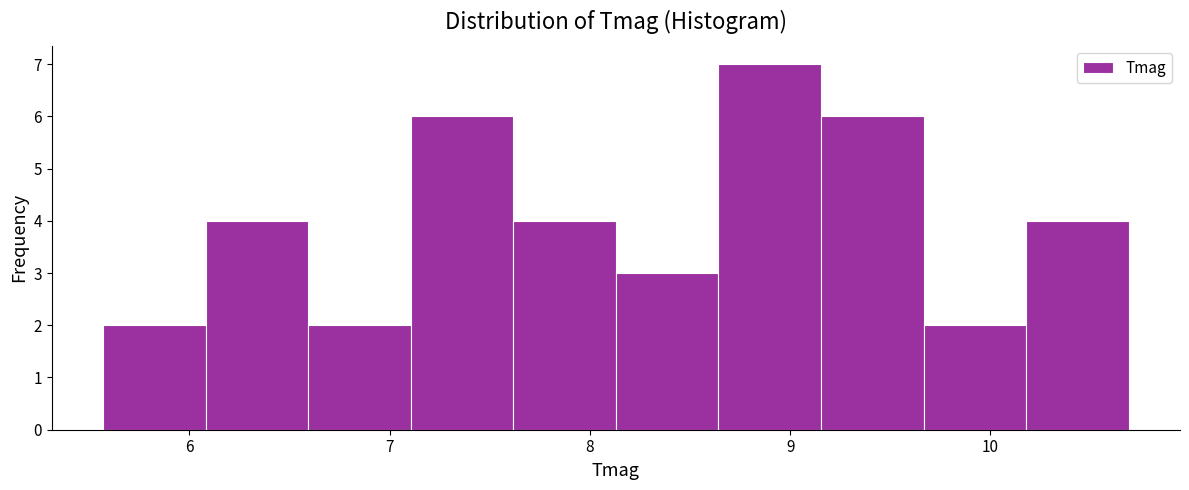

Reading left to right, transcribe this chart: for each bar, give the range it covers on the x-axis and its height. Neither the bar edges nor the heights are printed on the chart, so give them approximately, as read against the axes.

5.6 to 6.1: 2
6.1 to 6.6: 4
6.6 to 7.1: 2
7.1 to 7.6: 6
7.6 to 8.1: 4
8.1 to 8.6: 3
8.6 to 9.2: 7
9.2 to 9.7: 6
9.7 to 10.2: 2
10.2 to 10.7: 4